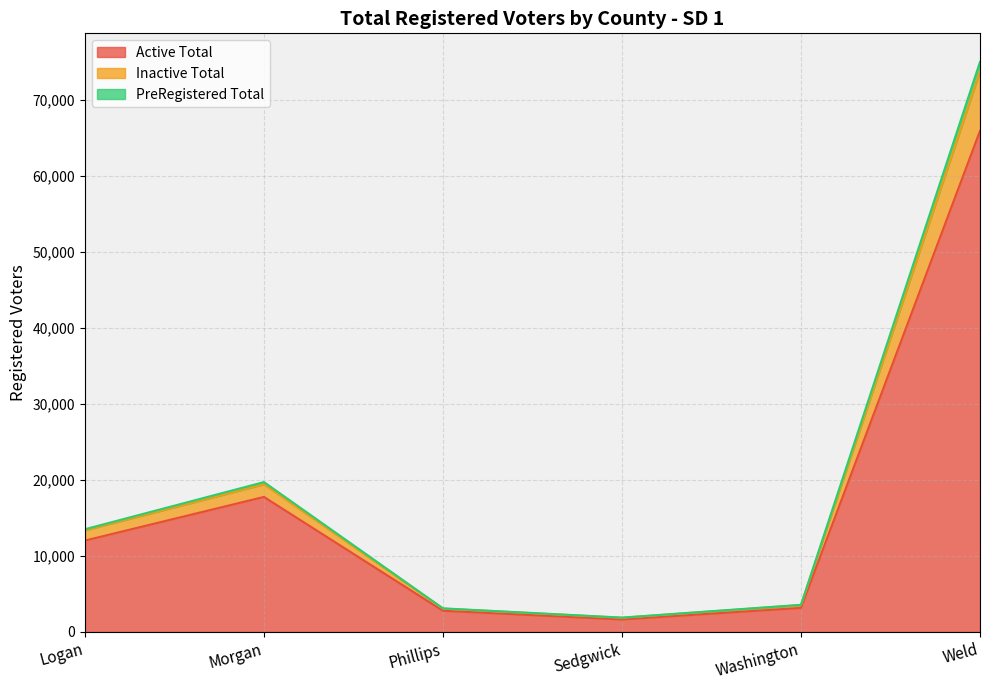

The Logan series shows 441 at Morgan. True or false?

False